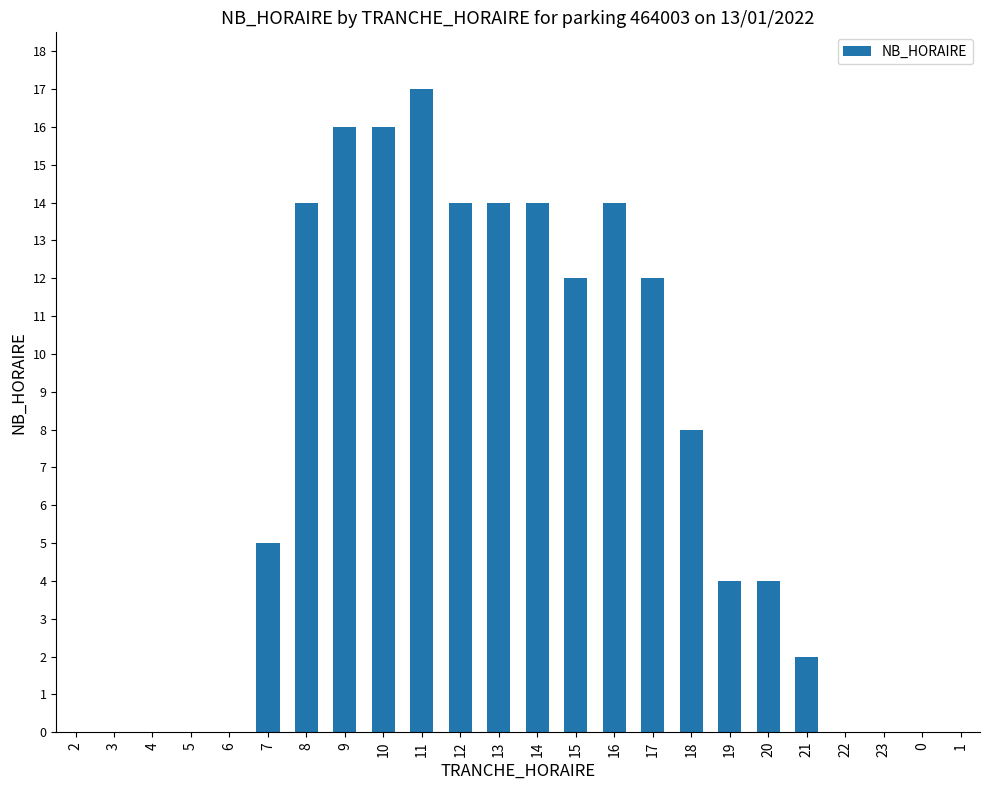

The chart shows a value of 6 at 19. True or false?

False